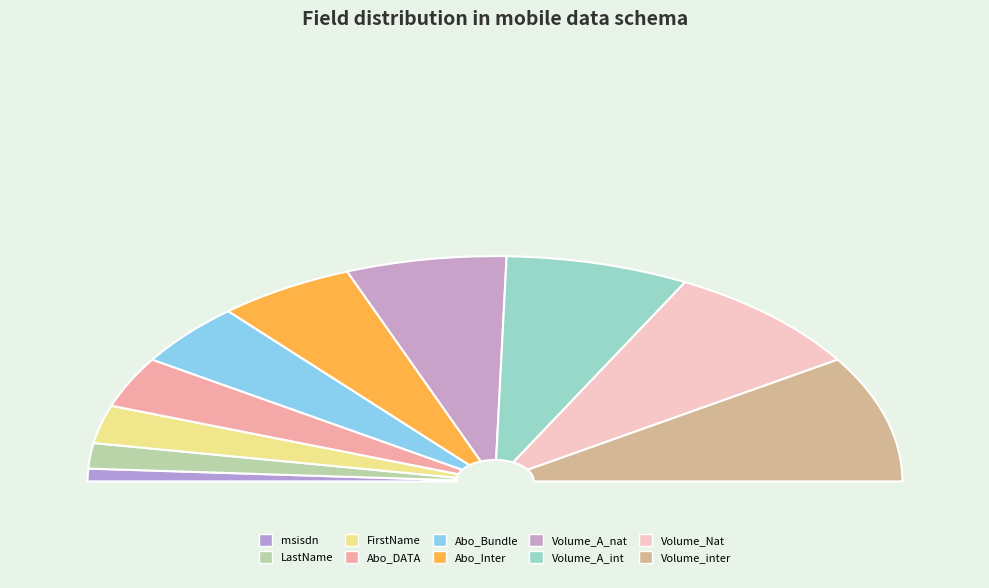

To the nearest percent, what portion does Volume_inter represent?

18%